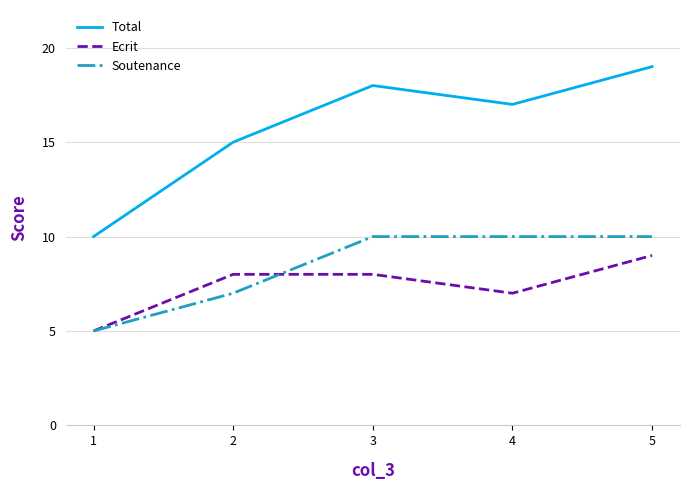

Reading left to right, extract all data points from this chart.

Total: 10	15	18	17	19
Ecrit: 5	8	8	7	9
Soutenance: 5	7	10	10	10